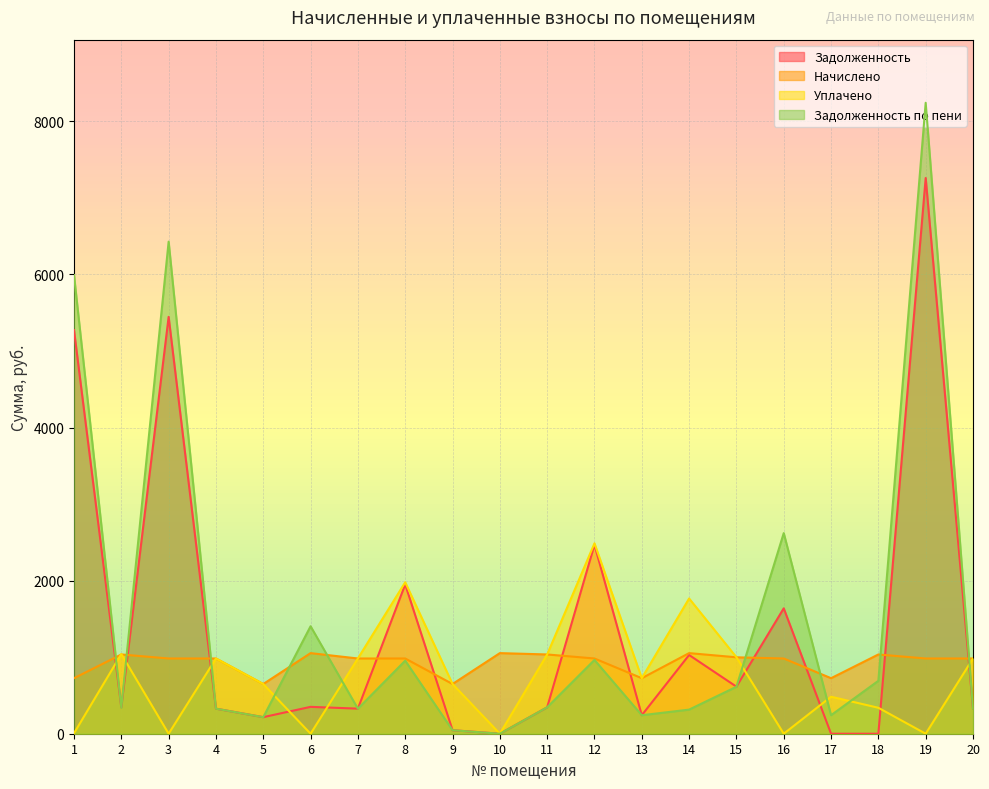

What are all the series names shown in the legend?

Задолженность, Начислено, Уплачено, Задолженность по пени